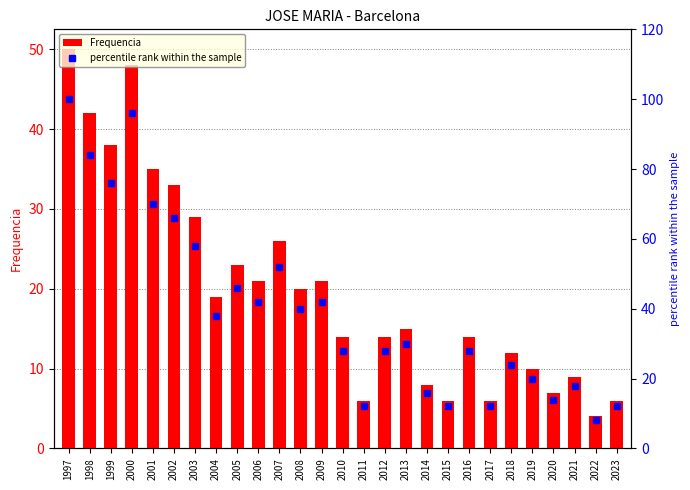

The Frequencia series shows 15 at 2013. True or false?

True